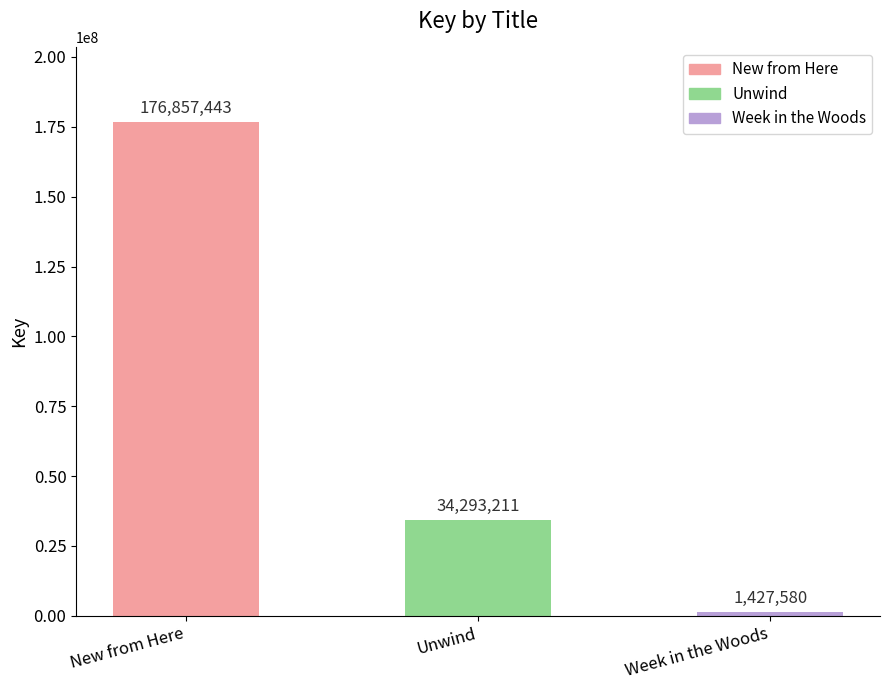

Reading left to right, transcribe all the data shown in this chart.

176857443	34293211	1427580